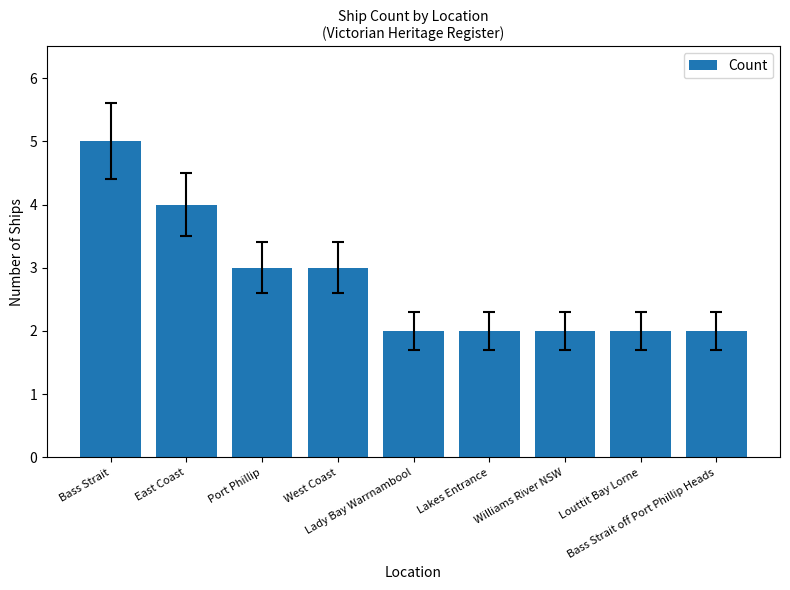

Does the chart contain stacked bars?

No